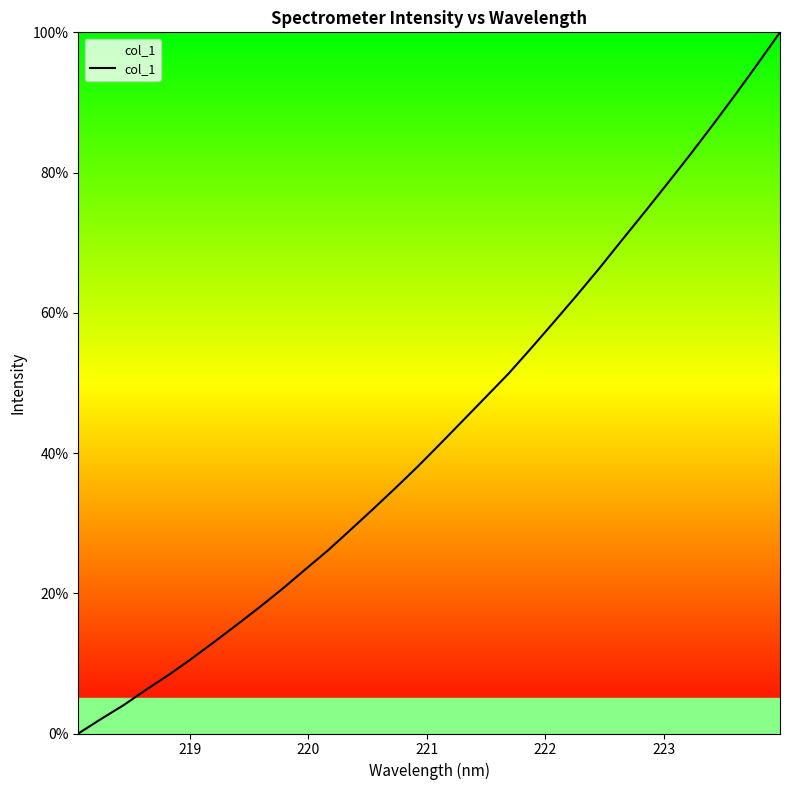

True or false: the data has more than 1 interior local peaks.

False